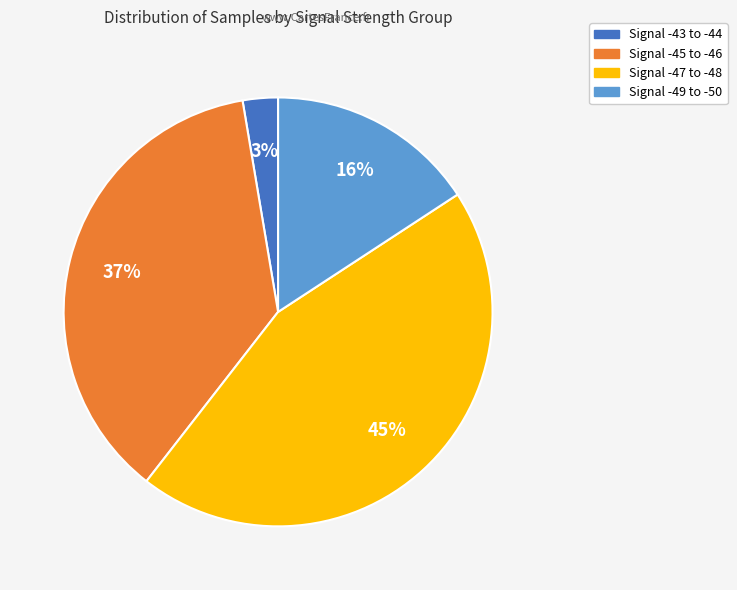

How many slices are in this pie chart?

4